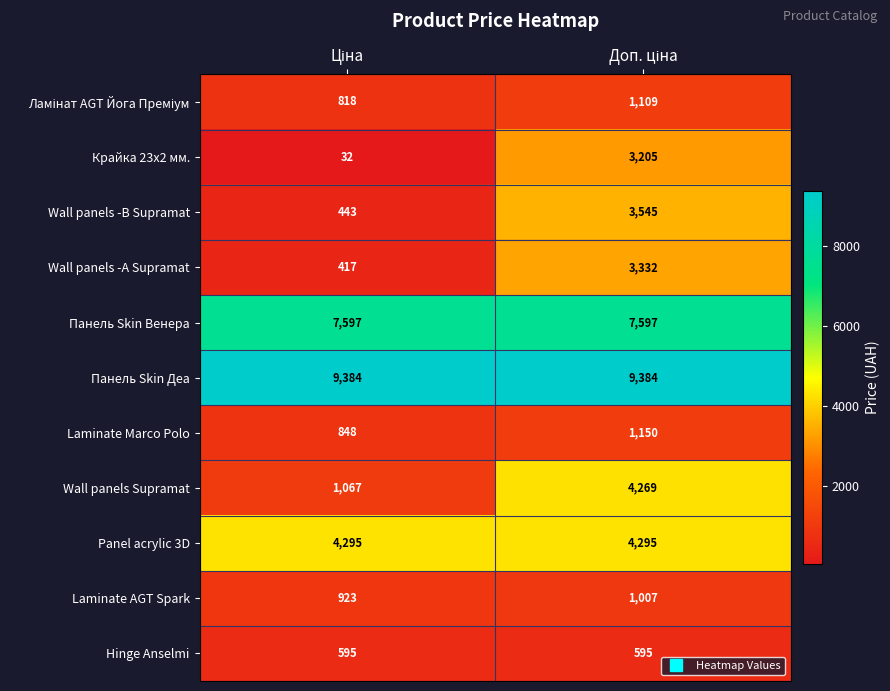

What is the average value of the Wall panels -B Supramat series?

1994